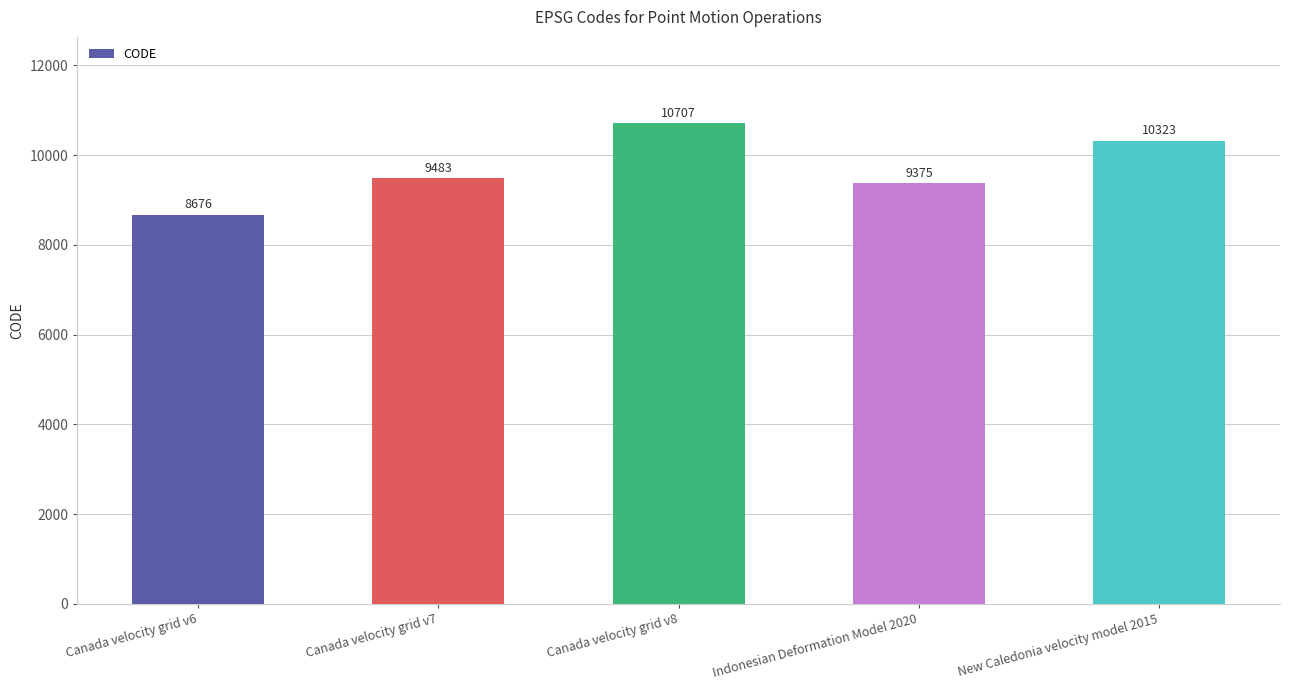

Is it true that the value at Indonesian Deformation Model 2020 is 9375?

True